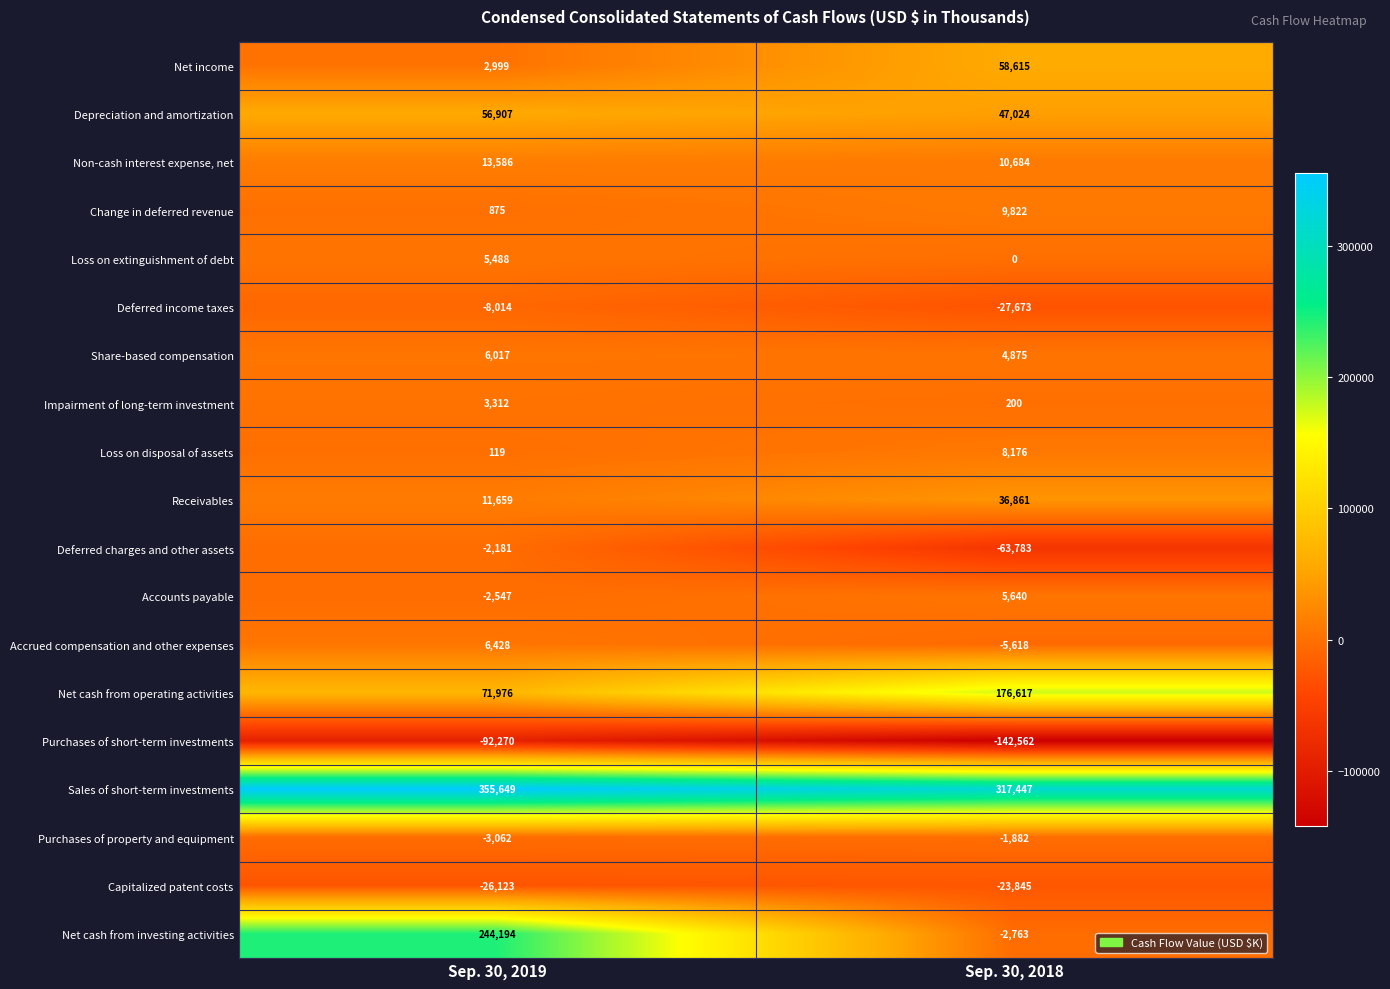

Rank the series by their maximum value, from highest to lowest.

Sales of short-term investments, Net cash from investing activities, Net cash from operating activities, Net income, Depreciation and amortization, Receivables, Non-cash interest expense, net, Change in deferred revenue, Loss on disposal of assets, Accrued compensation and other expenses, Share-based compensation, Accounts payable, Loss on extinguishment of debt, Impairment of long-term investment, Purchases of property and equipment, Deferred charges and other assets, Deferred income taxes, Capitalized patent costs, Purchases of short-term investments